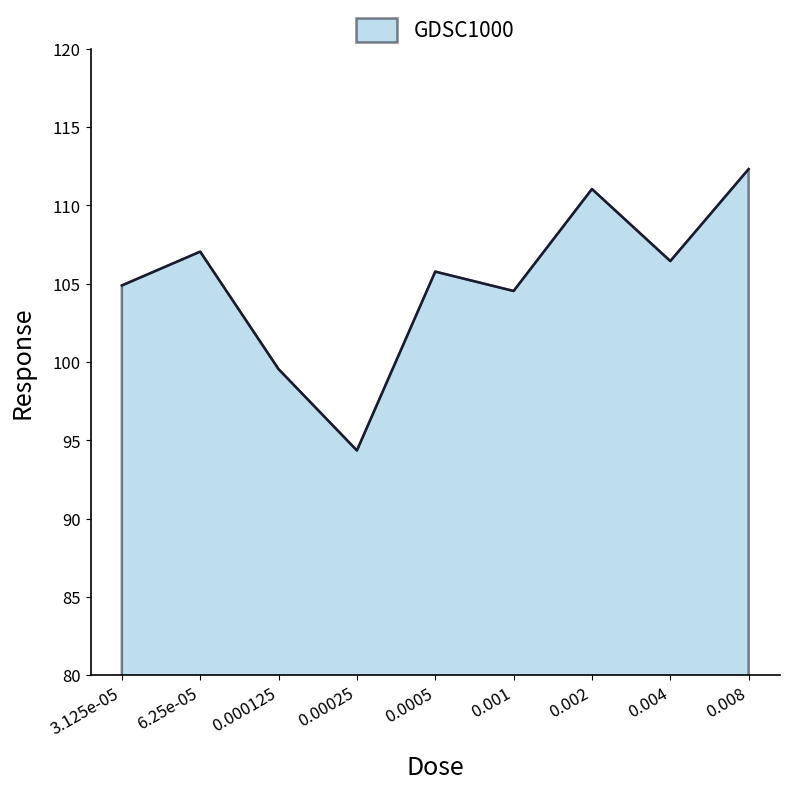

How many lines are shown in the chart?

1